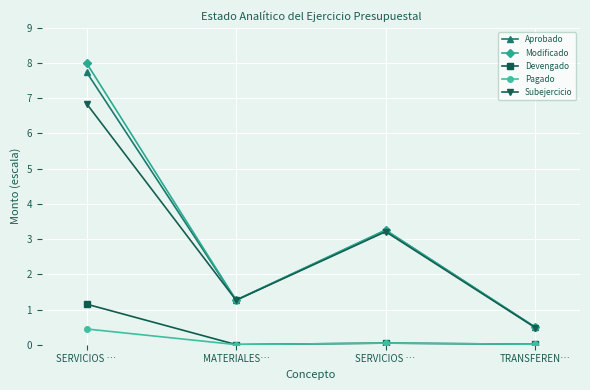

Count the number of data series in this chart.

5